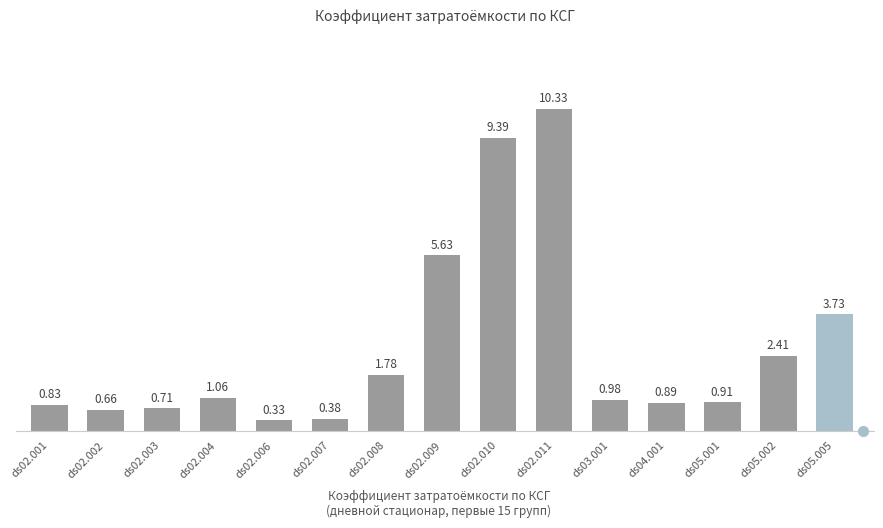

What is the greatest value displayed?

10.3